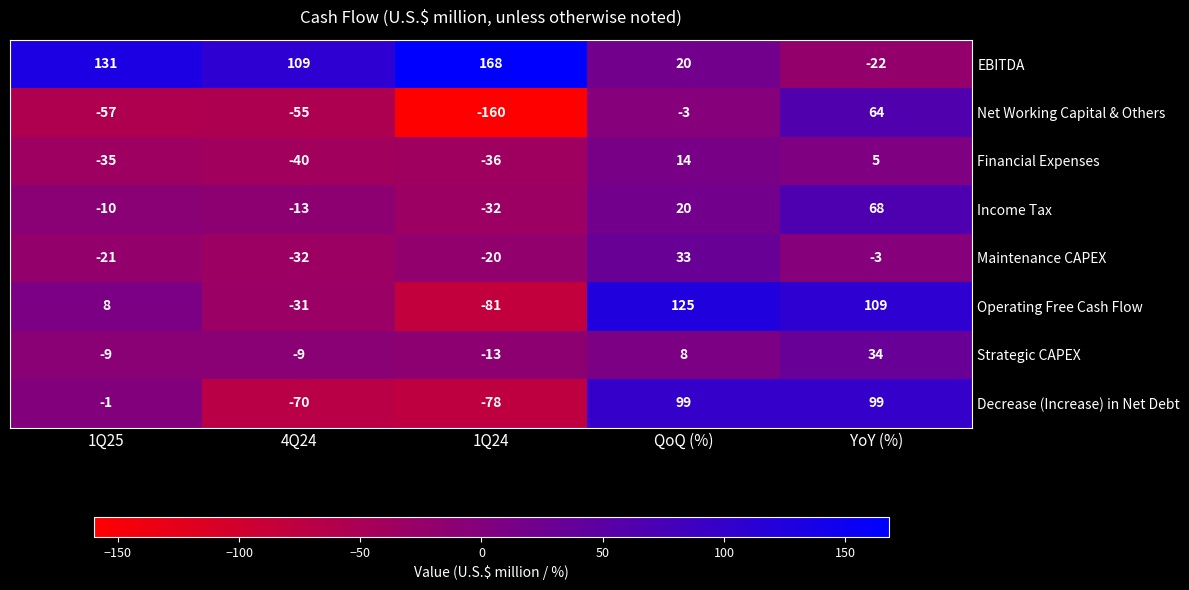

Count the number of categories in the chart.

5